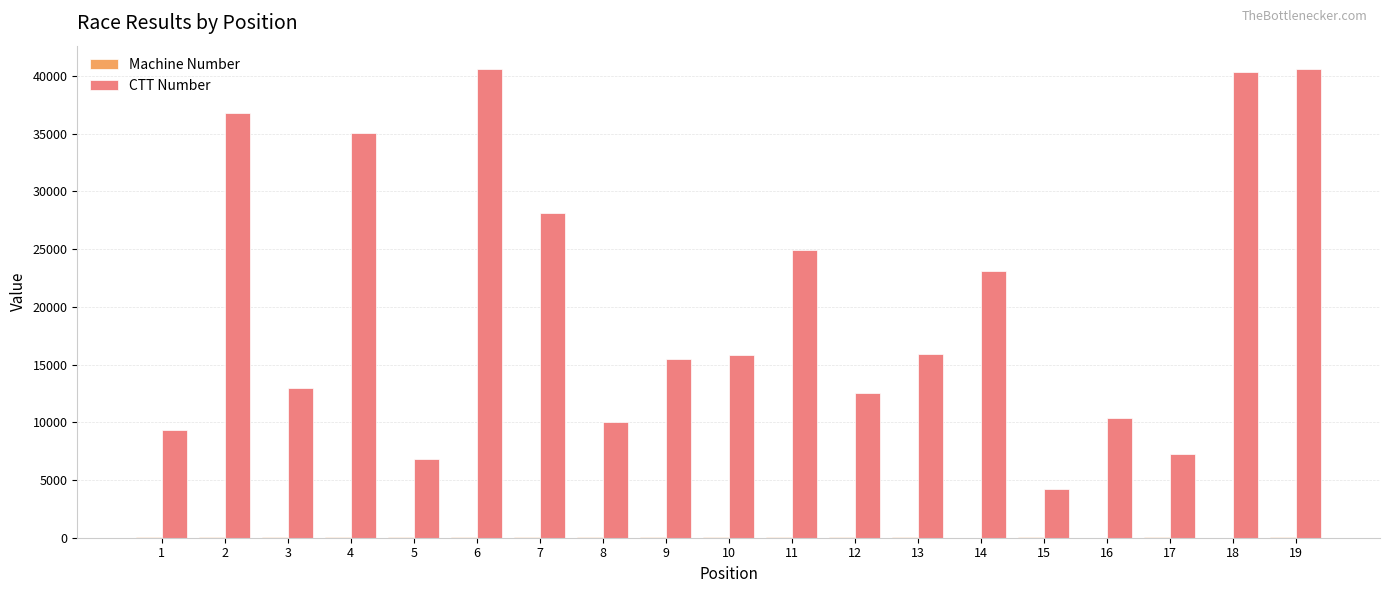

Which series changed the most between 9 and 14?

CTT Number